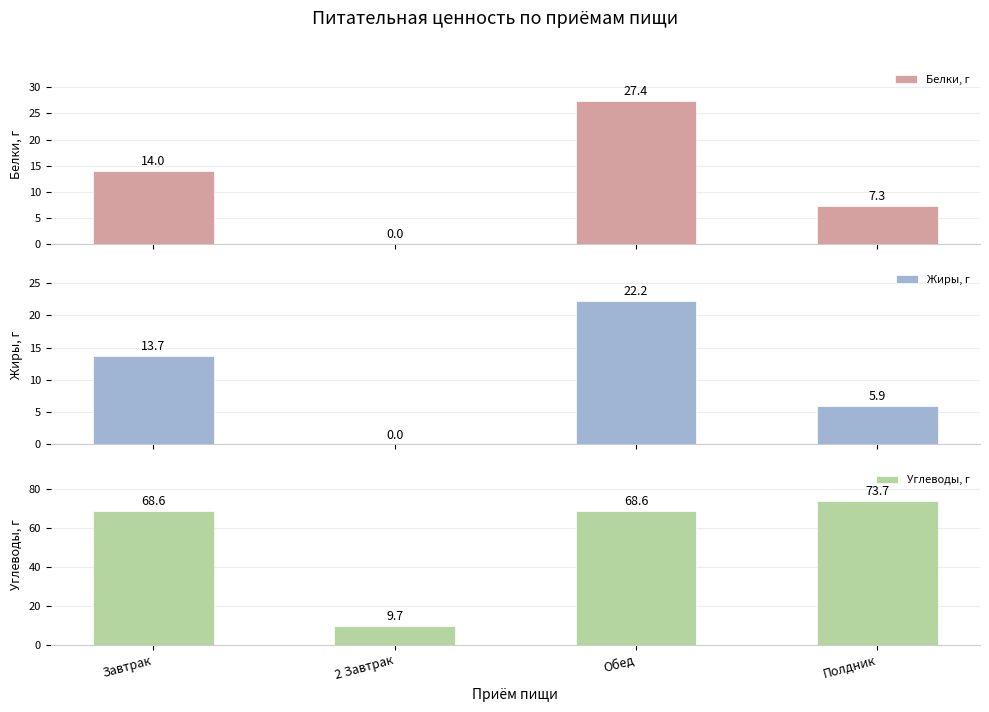

Reading left to right, what are all the values shown in this chart?

Белки, г: 14.0	0.0	27.4	7.3
Жиры, г: 13.7	0.0	22.2	5.9
Углеводы, г: 68.6	9.7	68.6	73.7